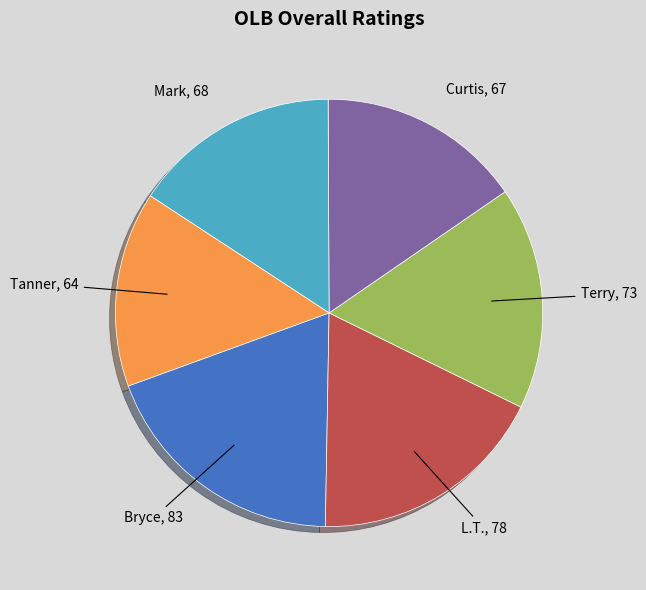

Do L.T. and Mark together represent more than half of the pie?

No